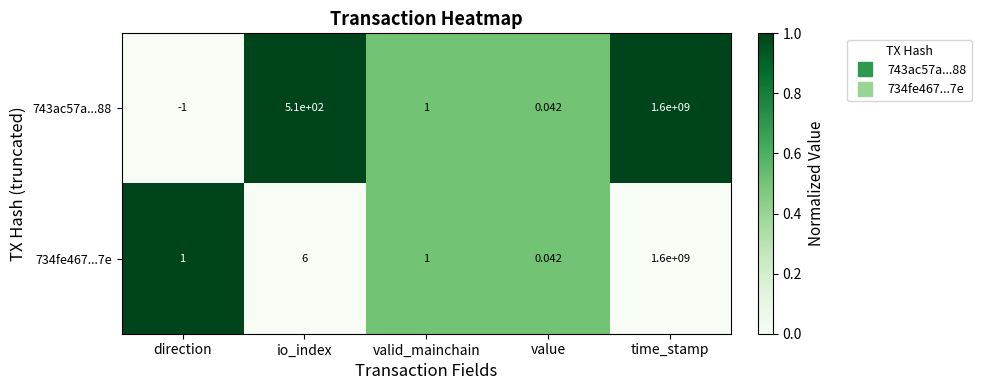

Which series has the largest total across all categories?

743ac57a...88